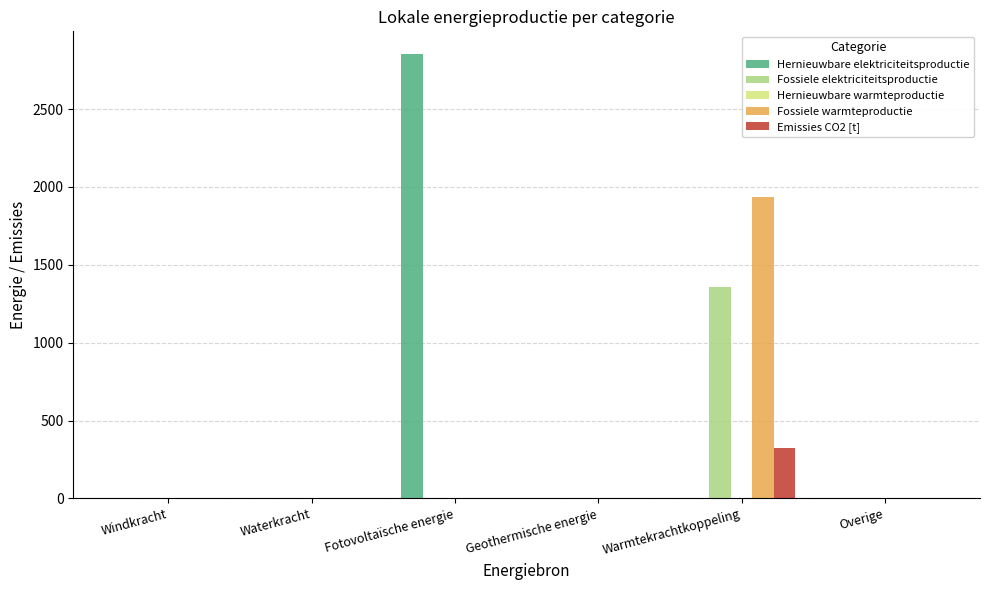

The Emissies CO2 [t] series shows 0.0 at Overige. True or false?

True